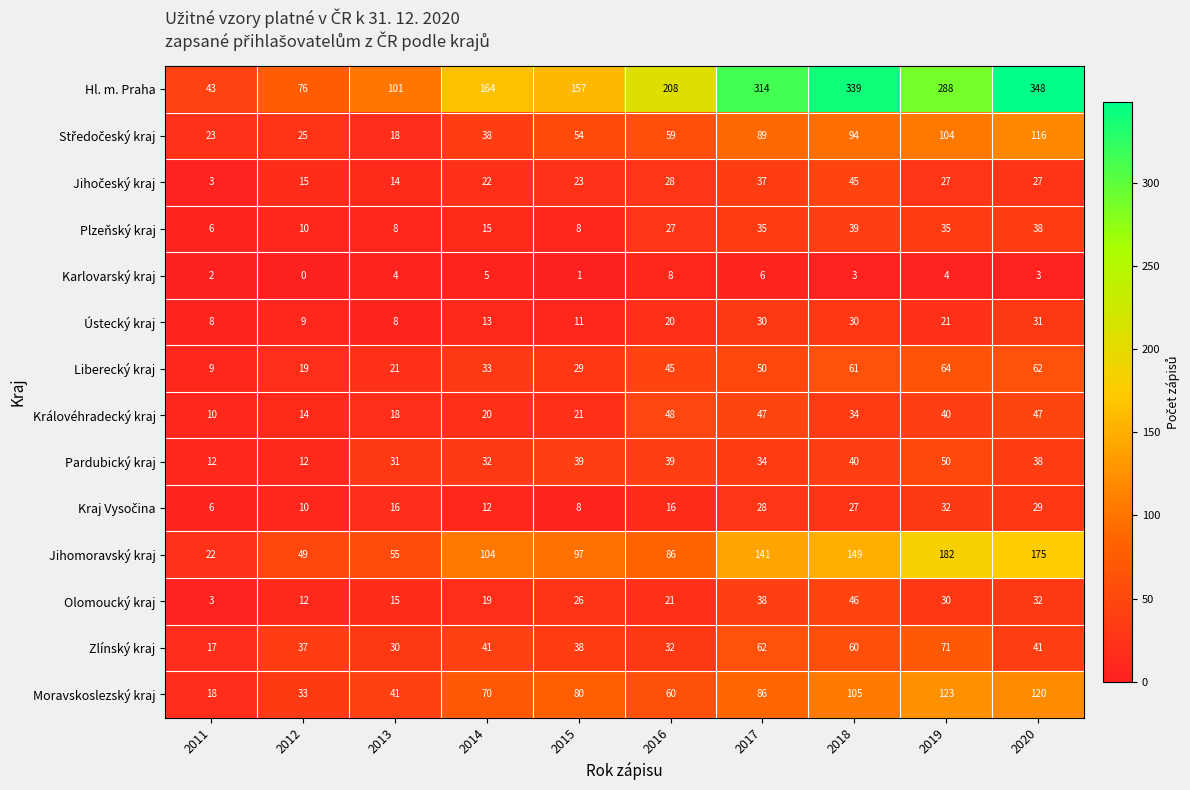

What is the approximate value of Karlovarský kraj at 2019?

4